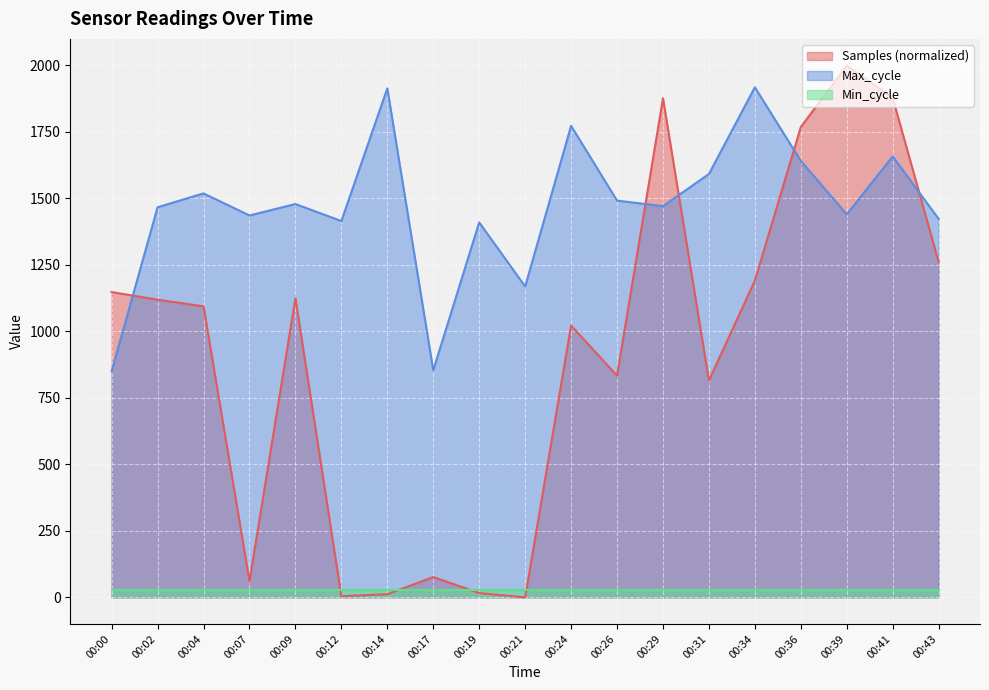

Which series has the largest total across all categories?

Max_cycle